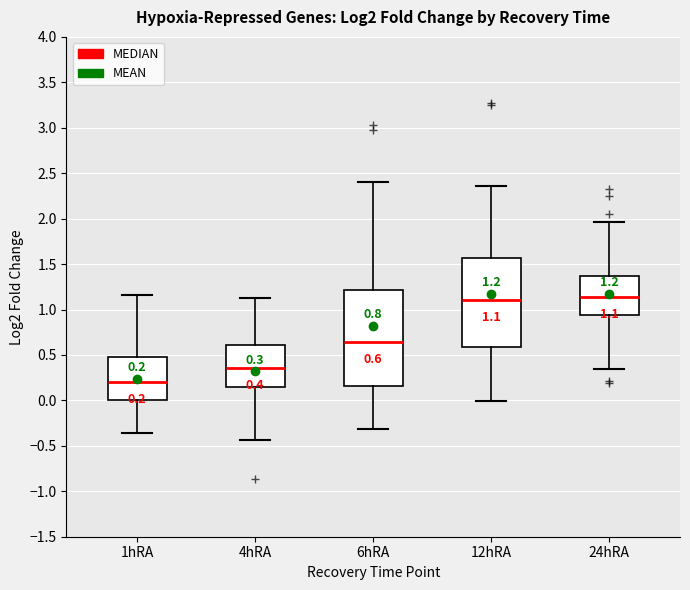

Comparing the boxes themselves (not the whiskers), which one is the tallest?

6hRA